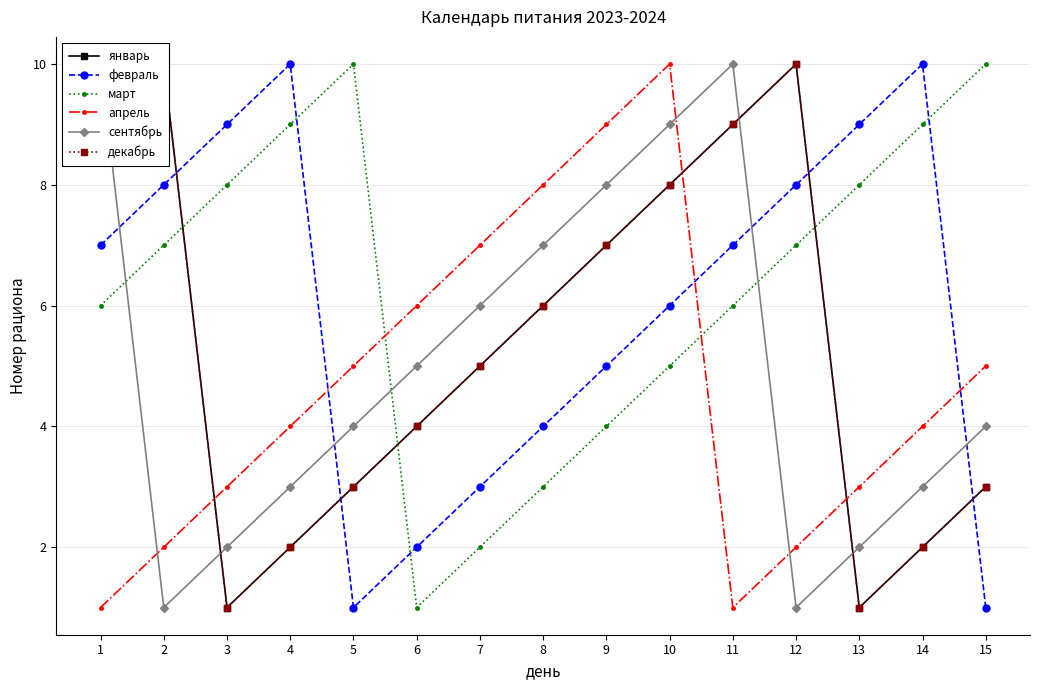

True or false: февраль has more than 2 interior local peaks.

False